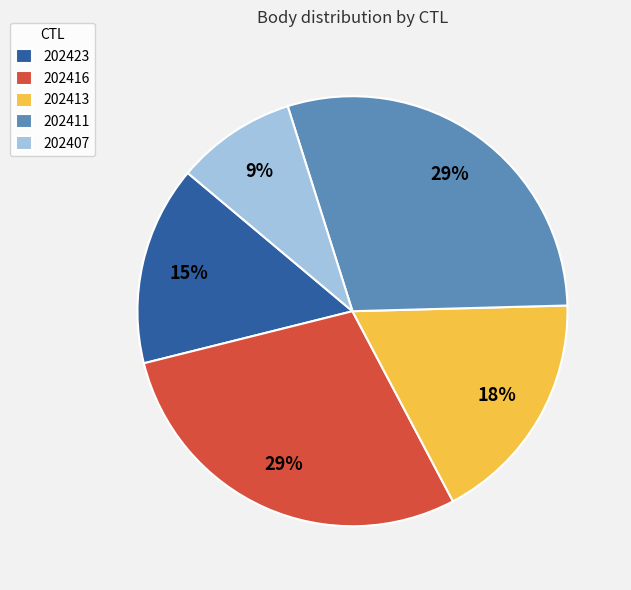

To the nearest percent, what portion does 202423 represent?

15%